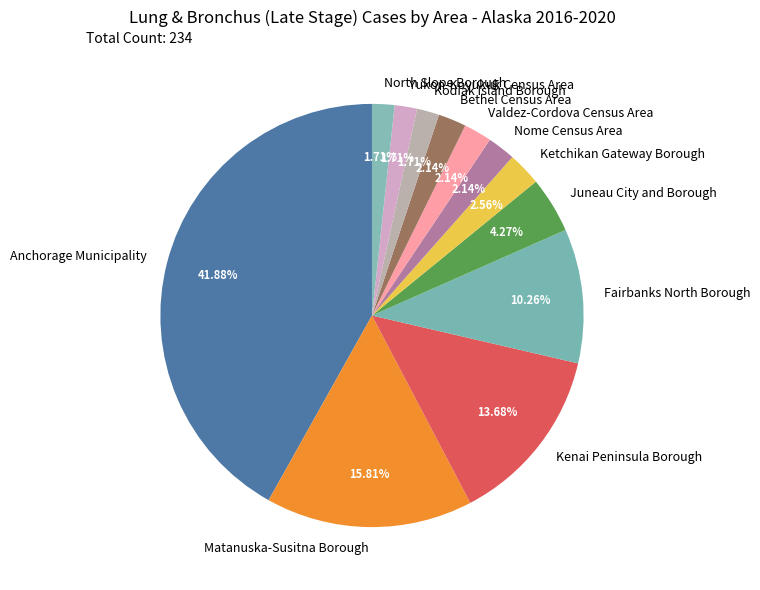

What is the largest slice in the pie chart?

Anchorage Municipality